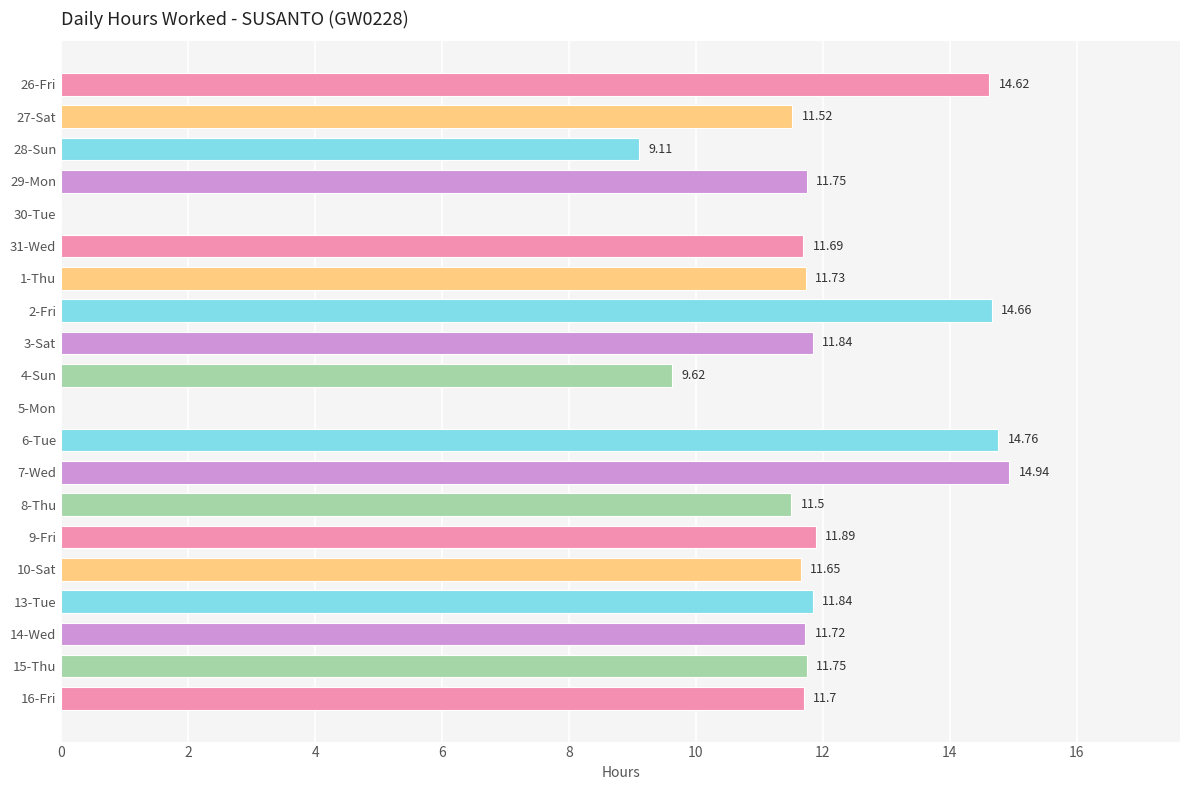

Approximately how many times larger is the value at 7-Wed compared to 31-Wed?

1.3